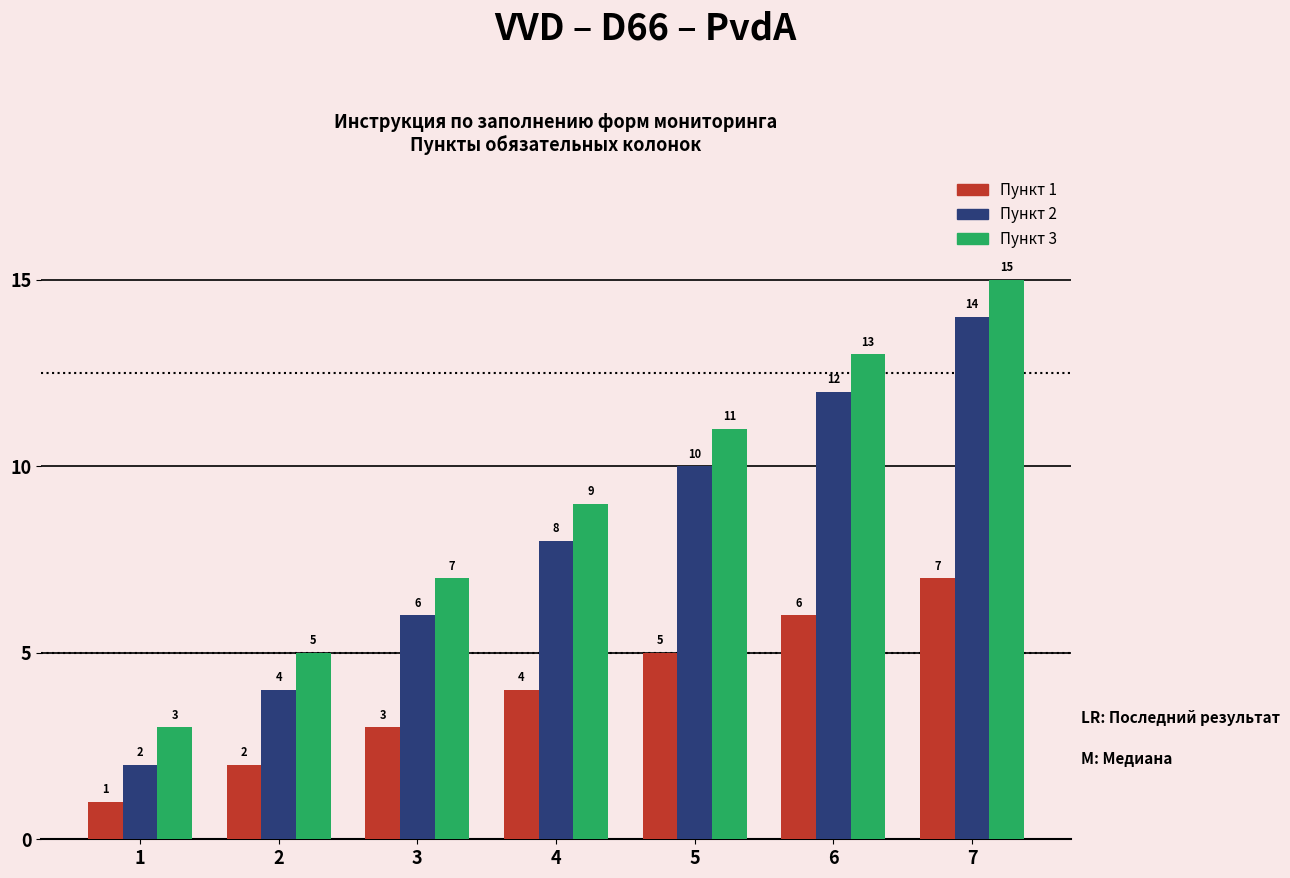

The Пункт 3 series shows 2 at 3. True or false?

False